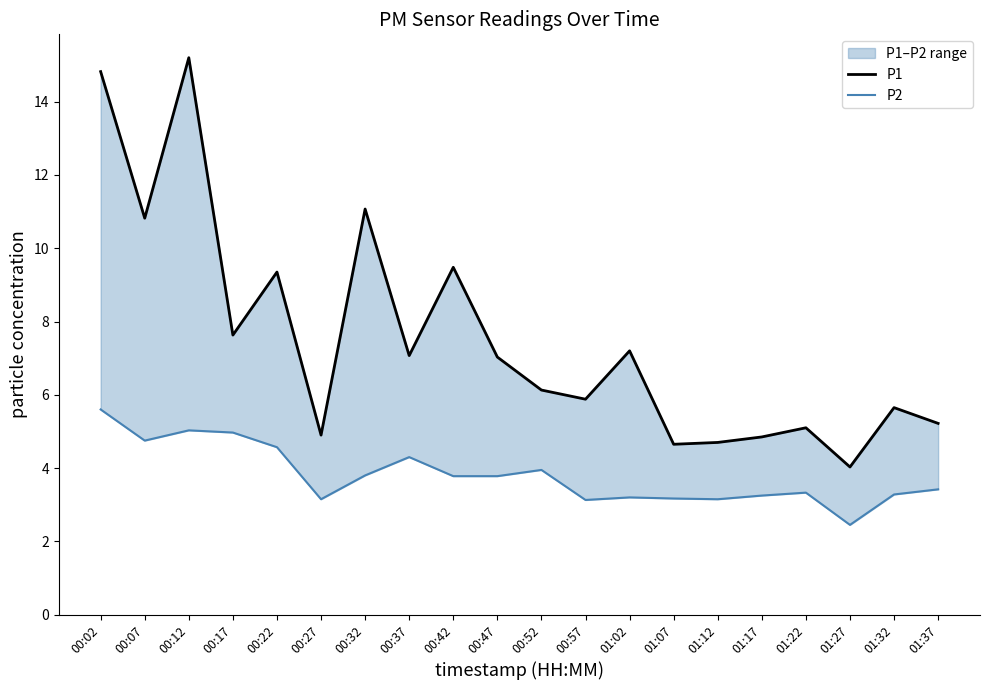

How many interior local peaks does the P2 series have?

5